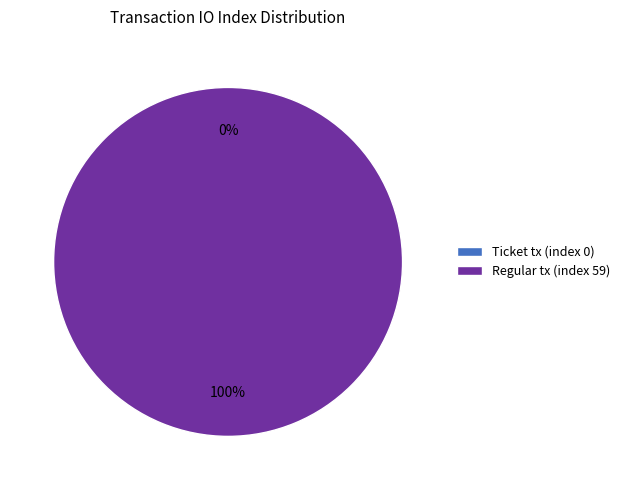

Rank the categories by value from lowest to highest.

Ticket tx (index 0), Regular tx (index 59)